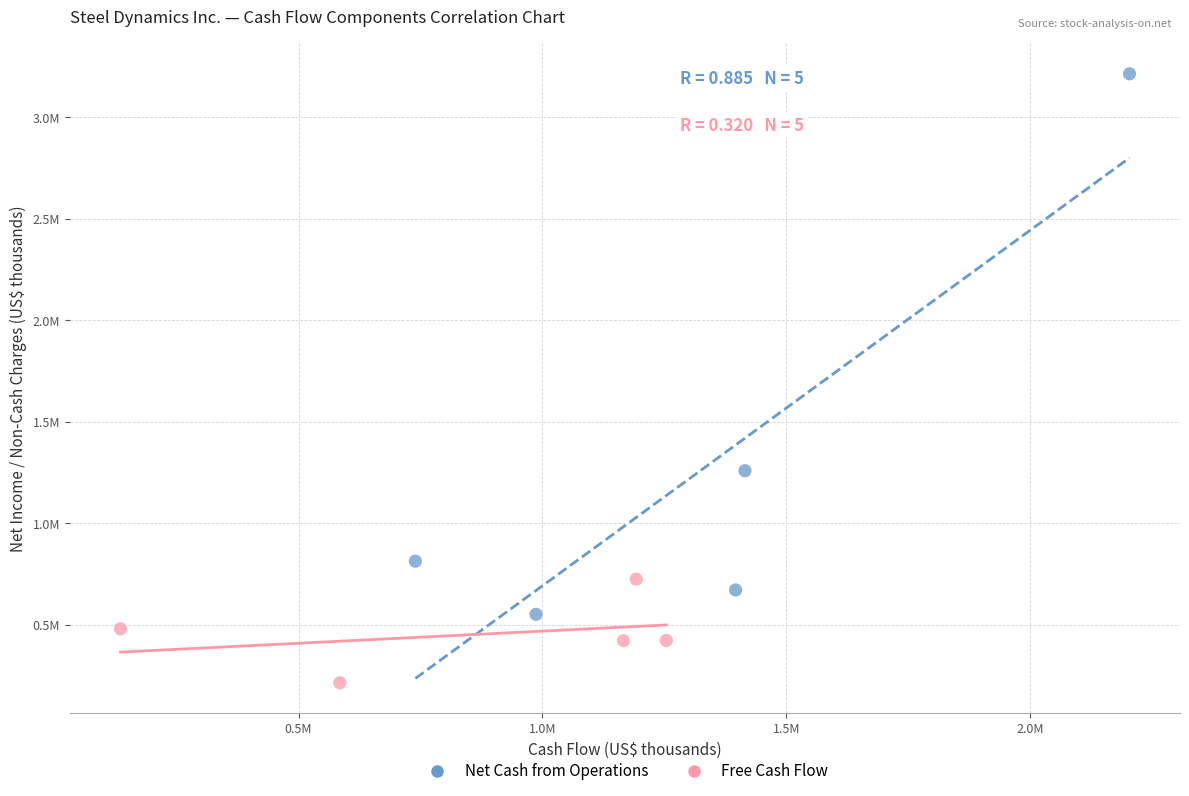

Which series contains the highest Y value?

Net Cash from Operations